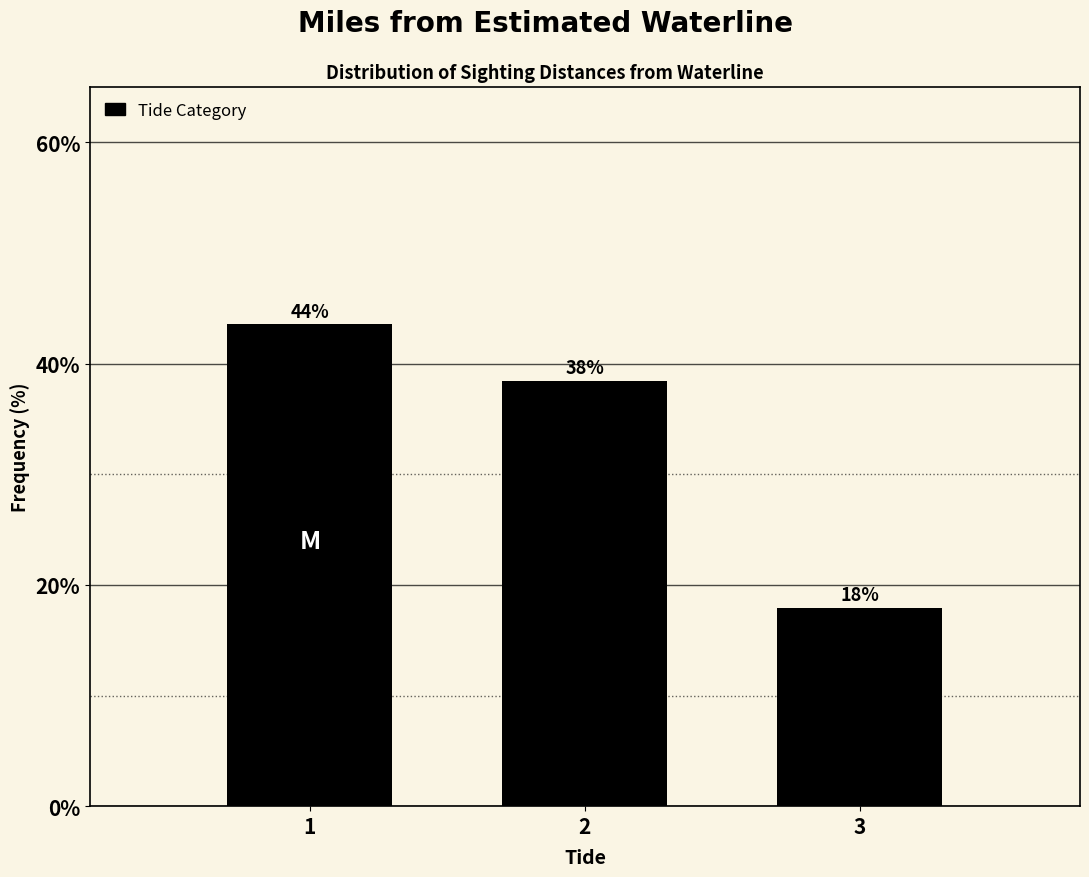

Does the chart contain any negative values?

No